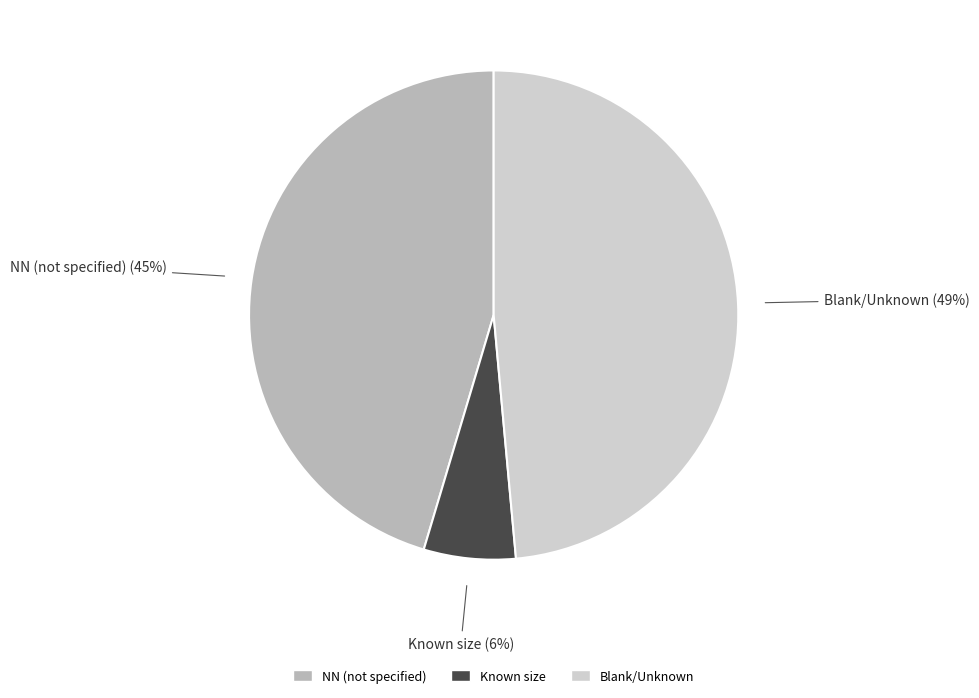

Is Blank/Unknown the majority of the pie?

No